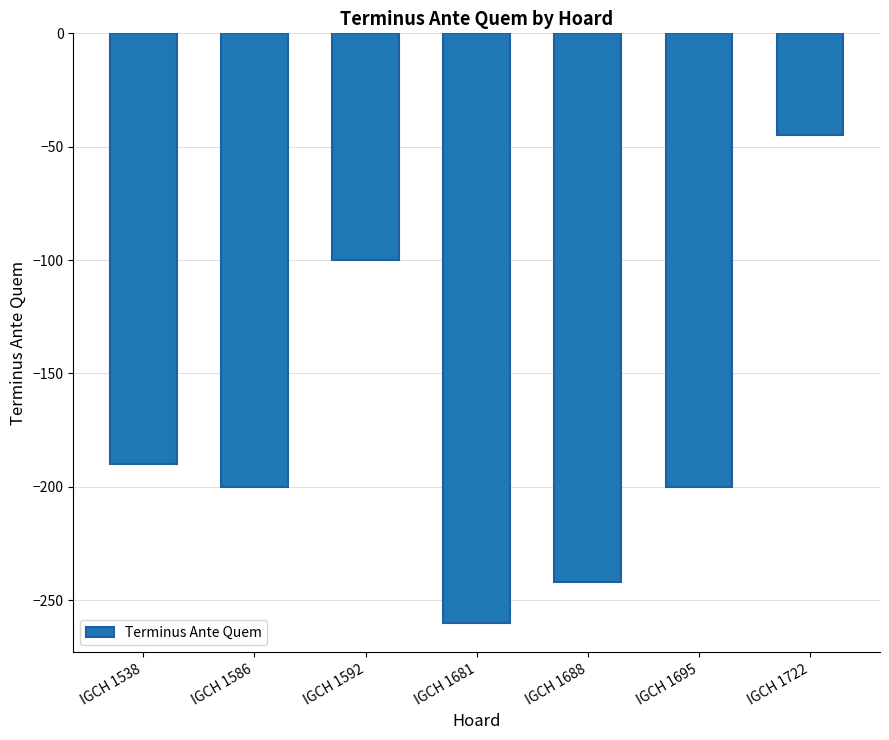

What is the approximate value at IGCH 1695, to the nearest 5?

-200